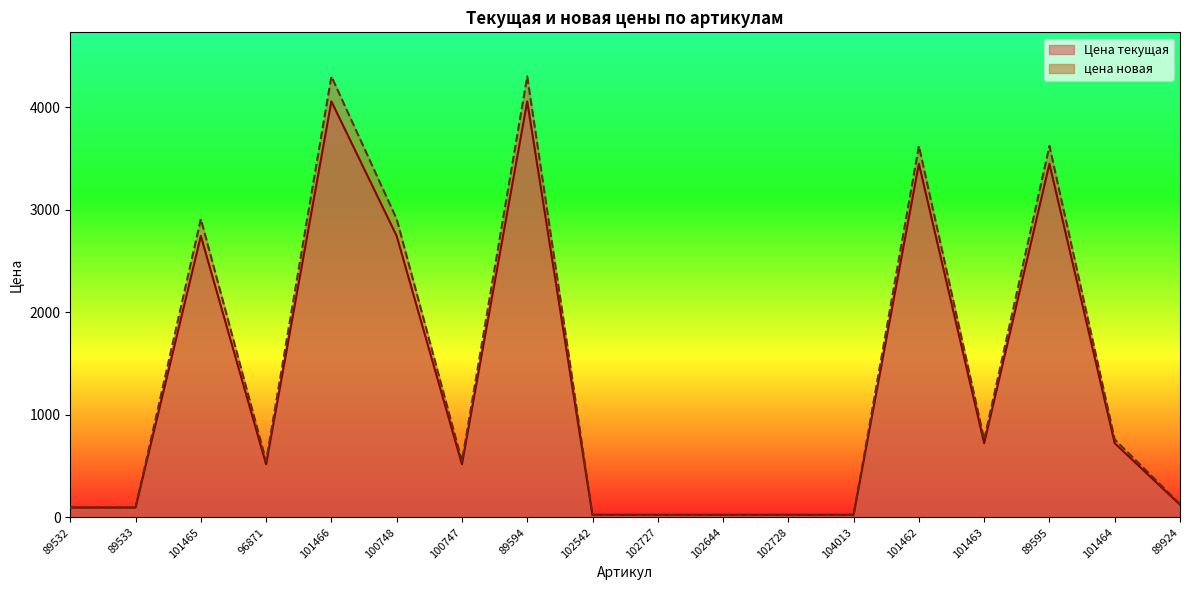

What is the sum of all цена новая values?

24707.9